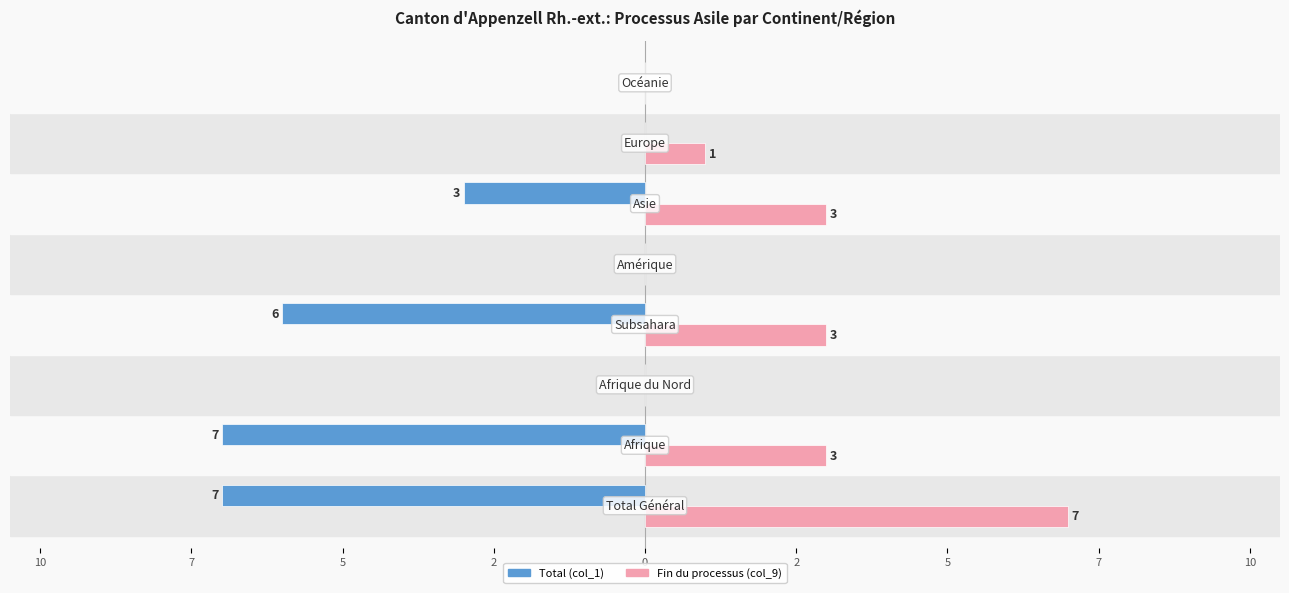

What are all the series names shown in the legend?

Total (col_1), Fin du processus (col_9)